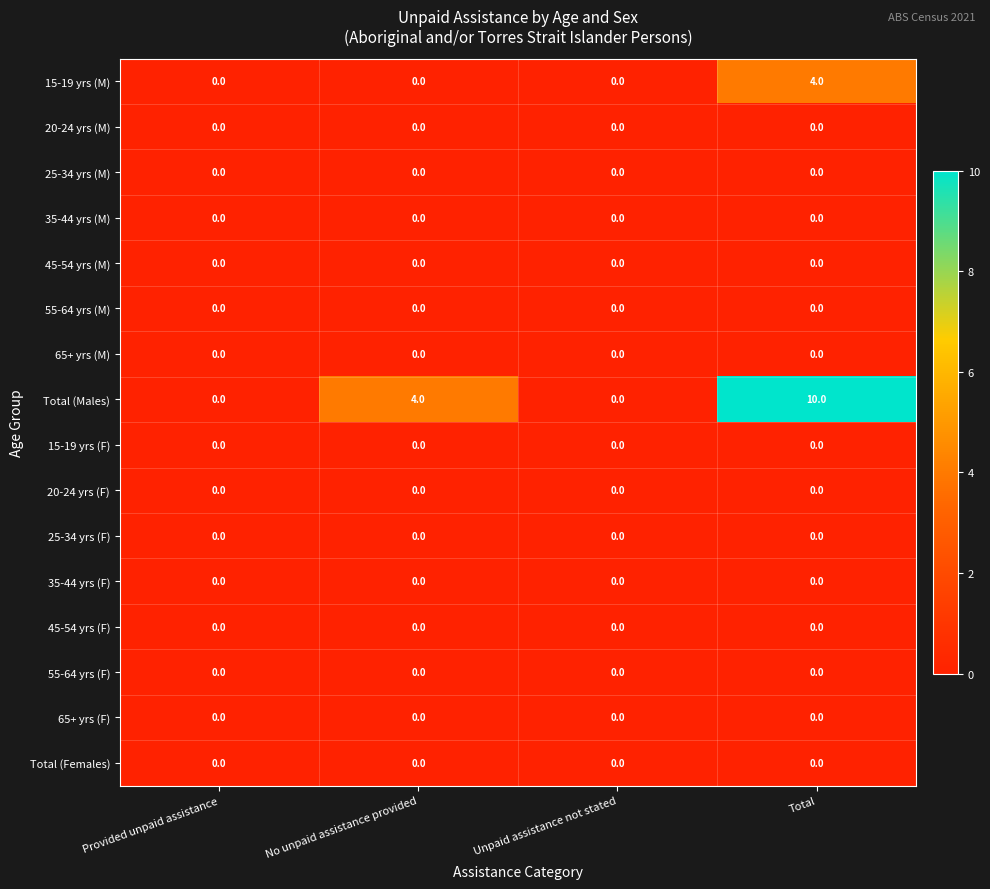

What is the maximum value shown in the chart?

10